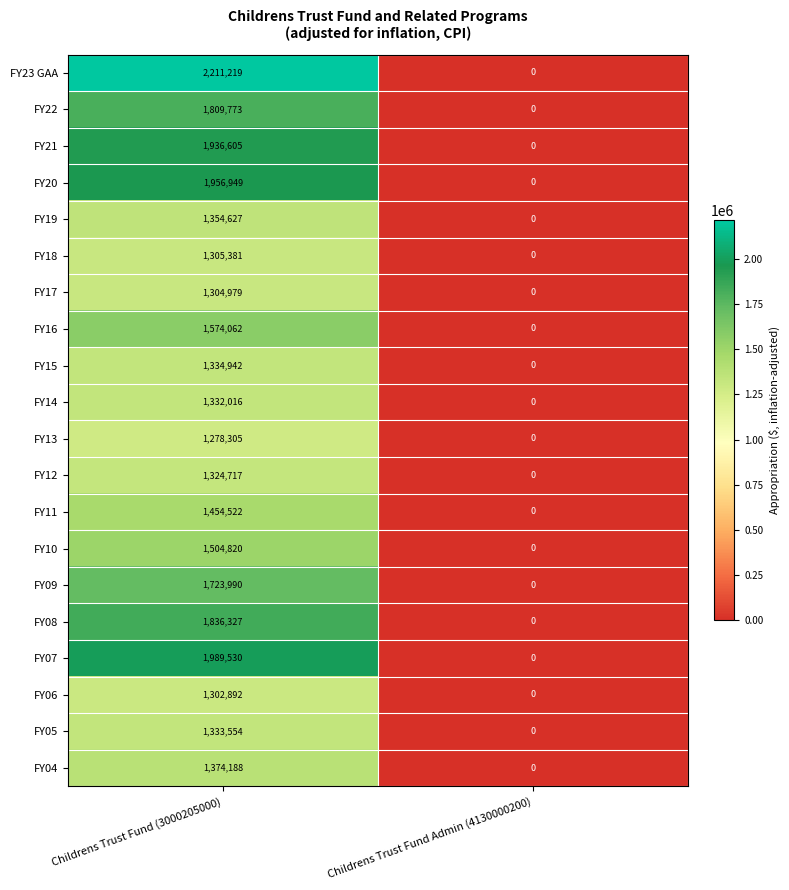

What is the sum of all FY12 values?

1324717